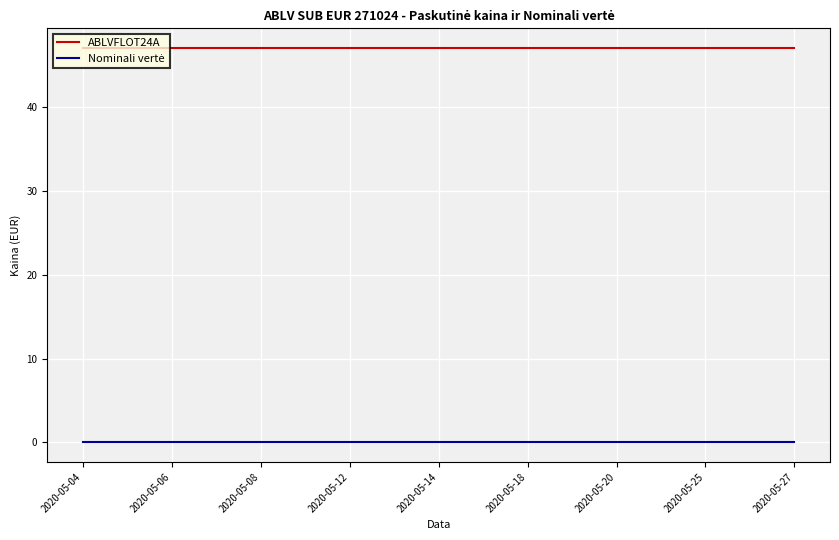

Which series has the largest total across all categories?

ABLVFLOT24A